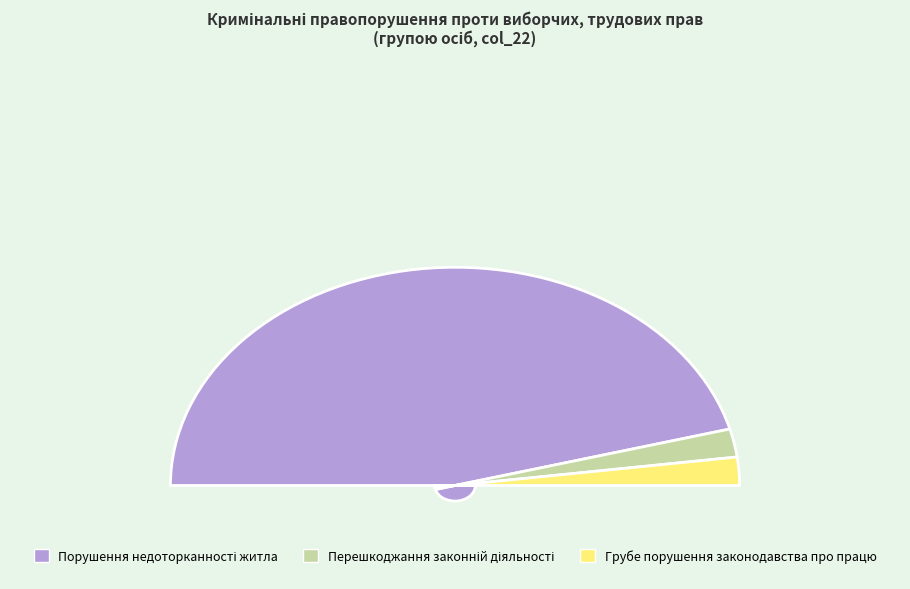

The Порушення таємниці листування slice represents 1% of the pie. True or false?

False